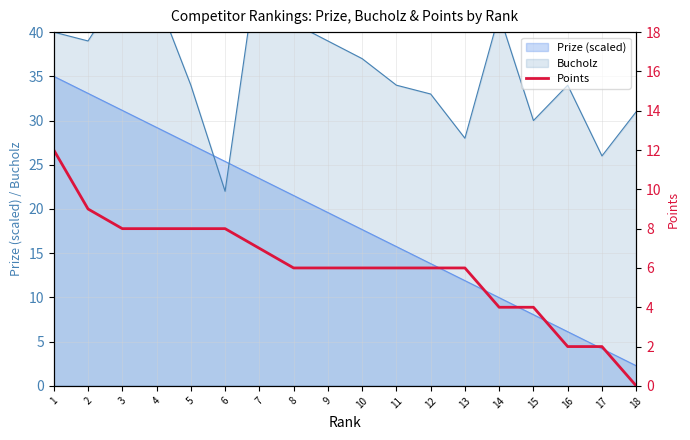

Is it true that Prize (scaled) equals 33.1 at 9?

False